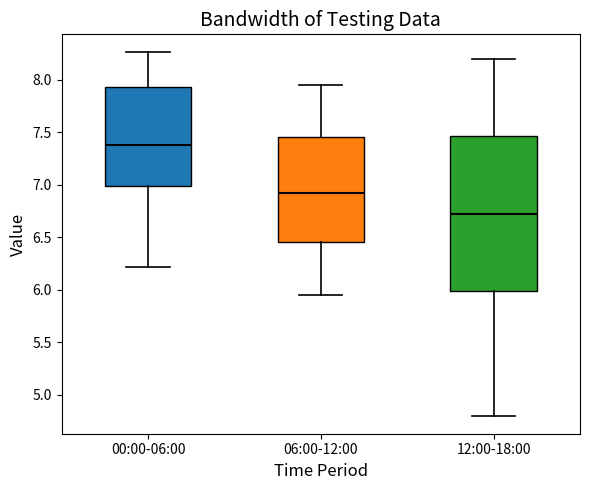

Where does the upper whisker of the box for 12:00-18:00 end on the y-axis? The values are not printed on the chart, so give them approximately, as read against the axis.

8.20